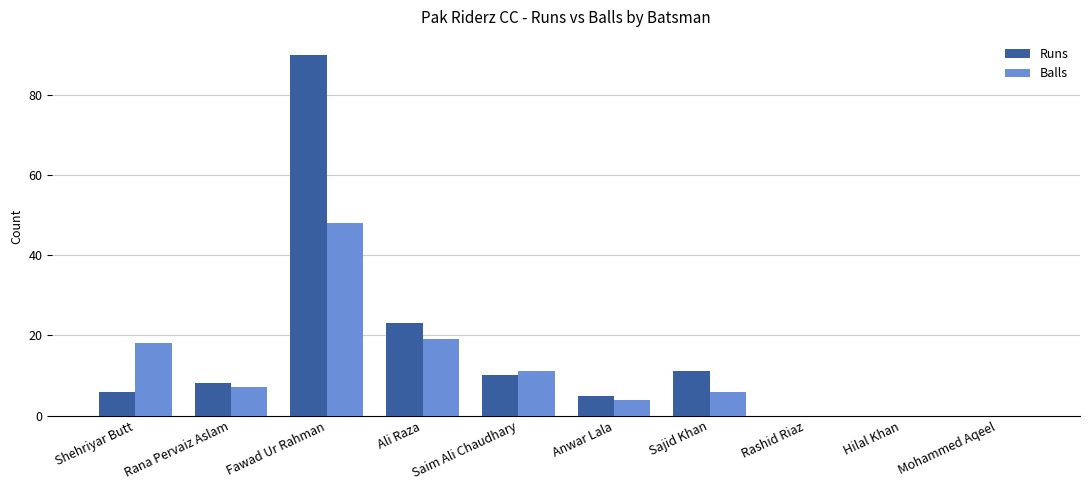

Are the bars grouped side by side (vs. stacked)?

Yes